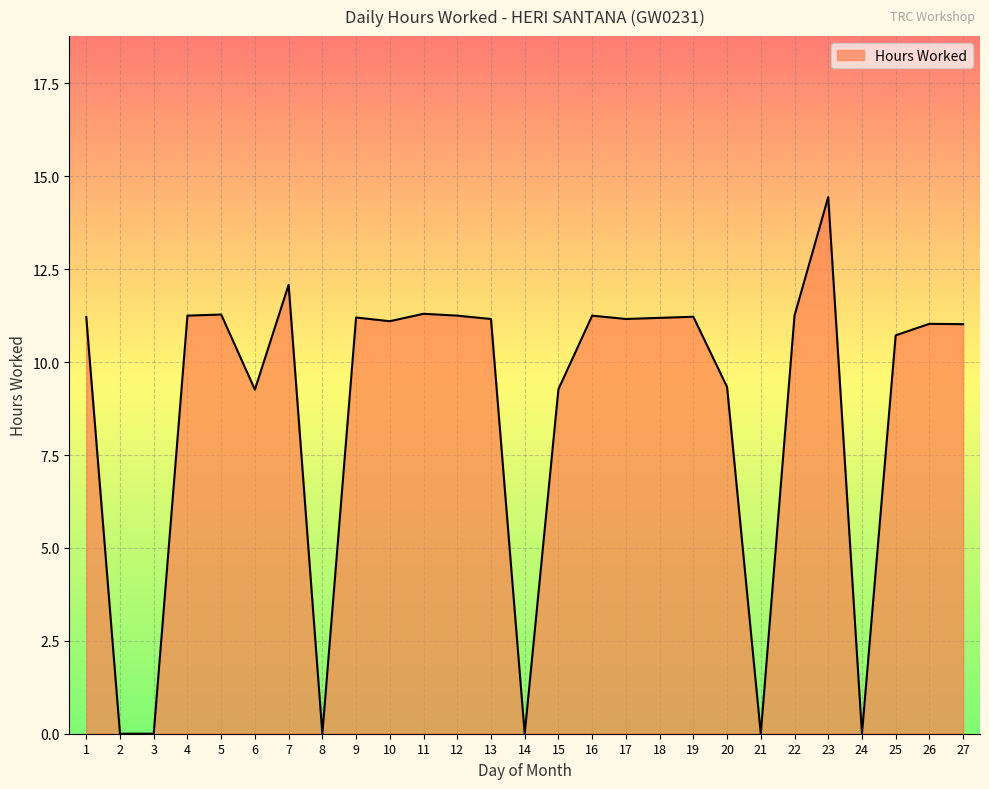

What is the average value?

8.6